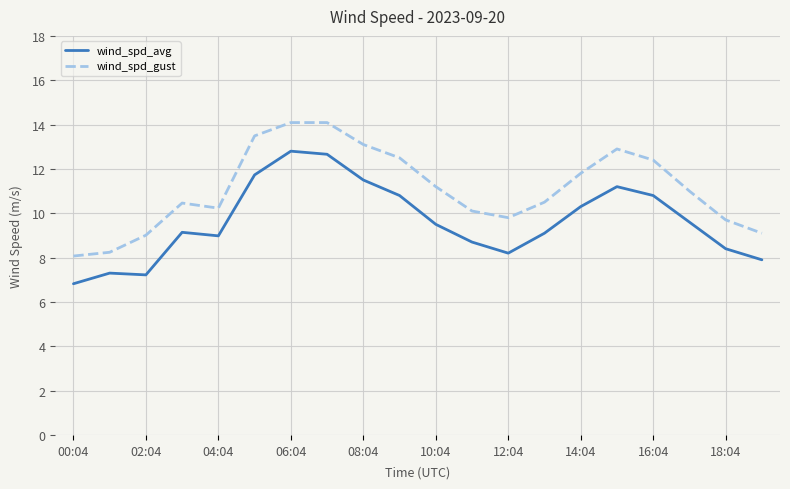

List the series in order of their peak value, lowest first.

wind_spd_avg, wind_spd_gust